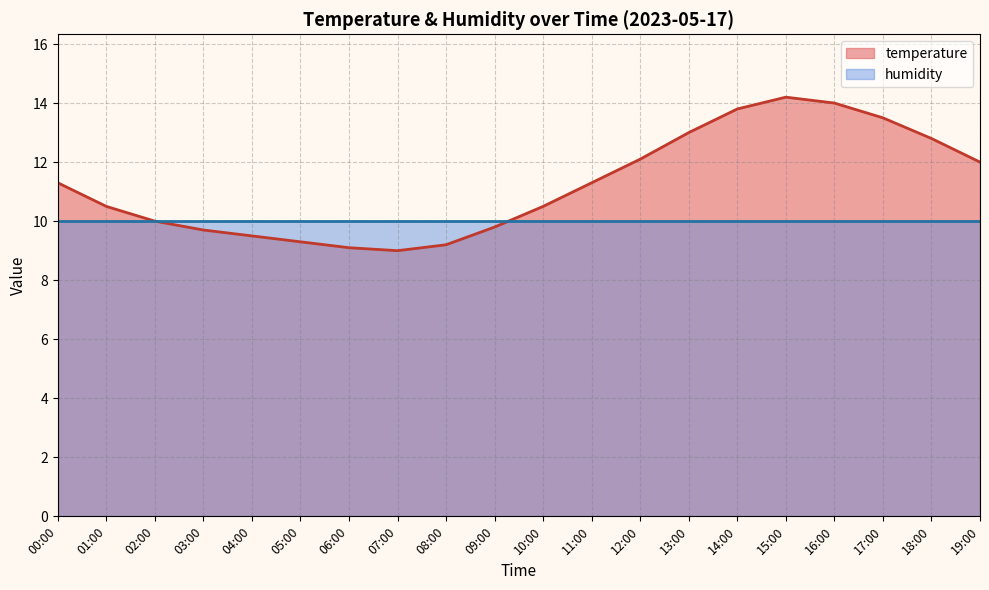

How many data points are less than 11?

10